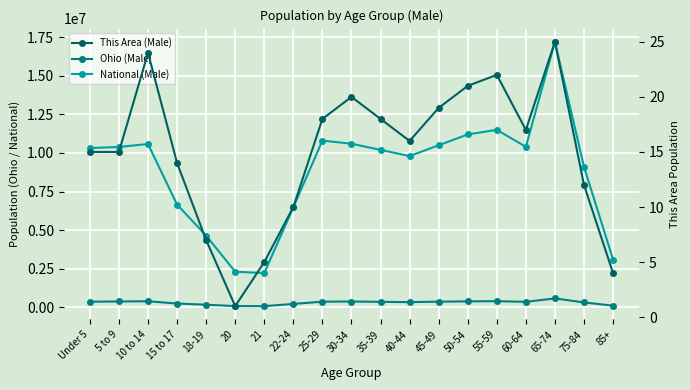

Is the value of This Area (Male) at 40-44 greater than the value of National (Male) at 45-49?

No